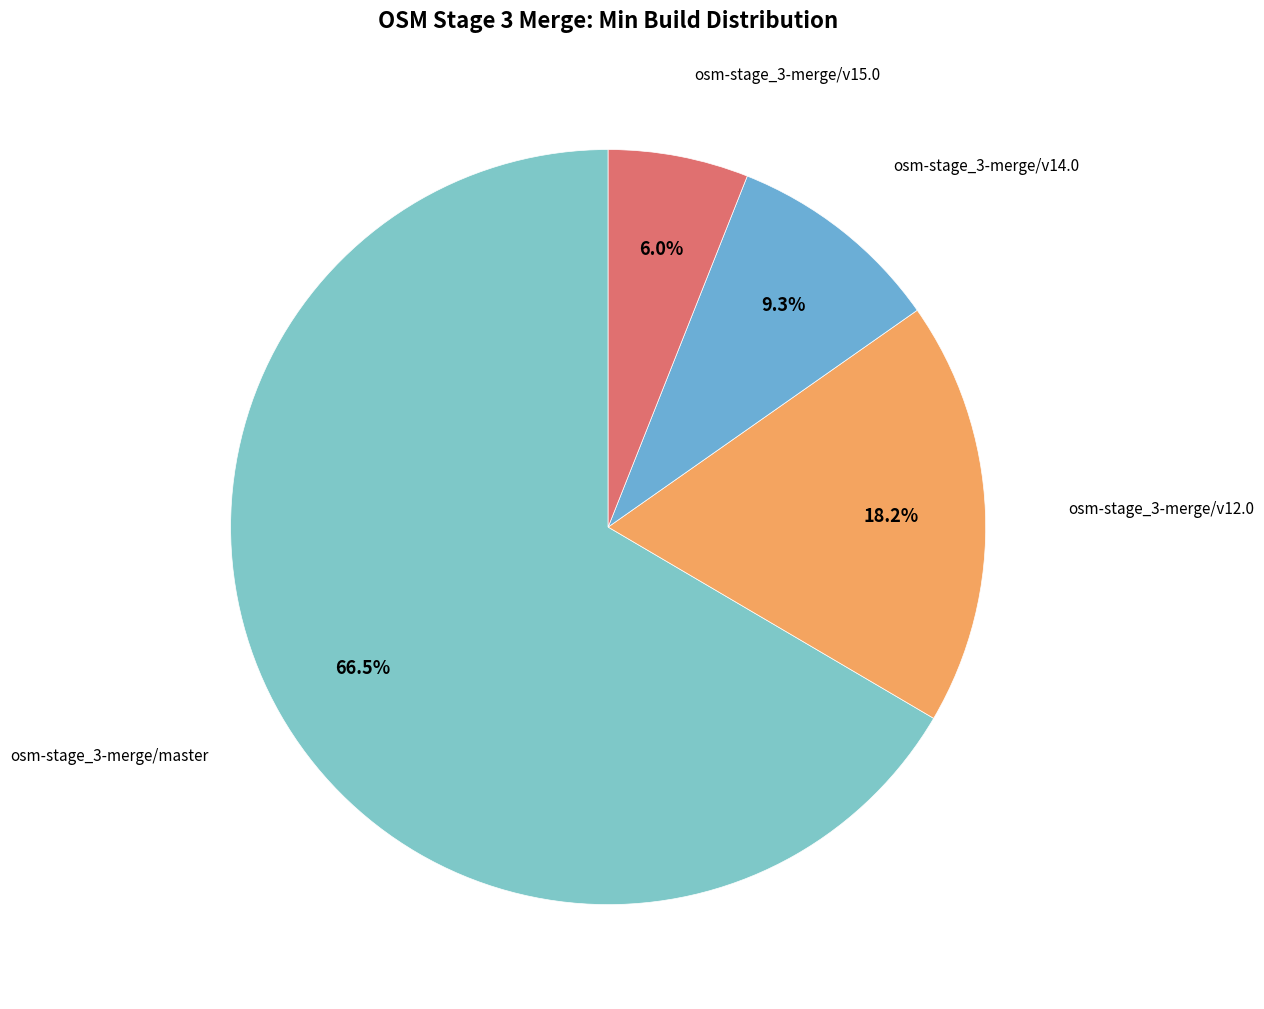

To the nearest percent, what is the average slice percentage?

25%